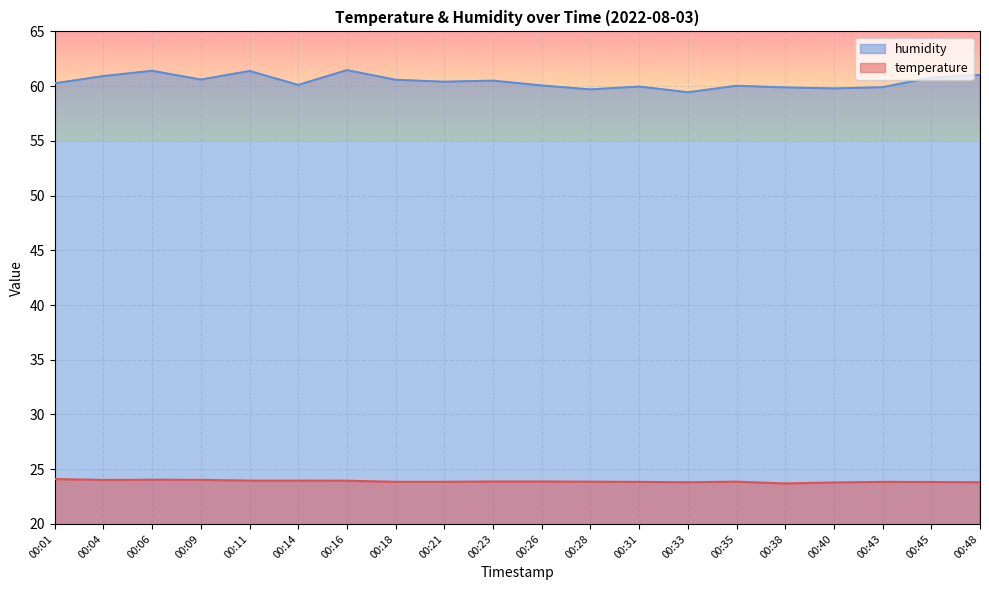

Where is temperature nearest to the value 23?

00:38